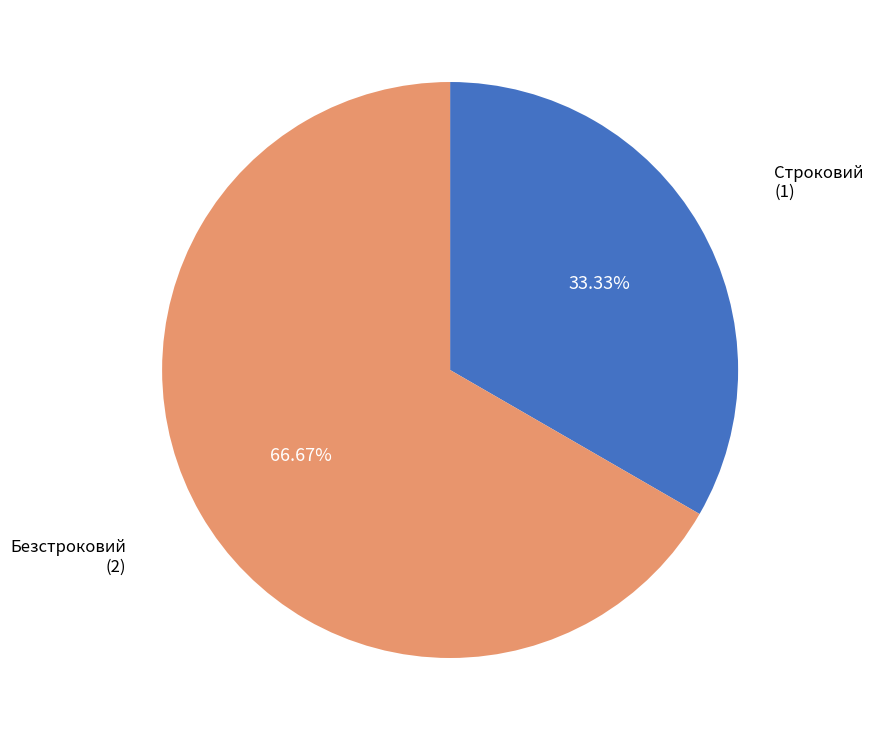

What percentage is NOT represented by Безстроковий?

33.3%